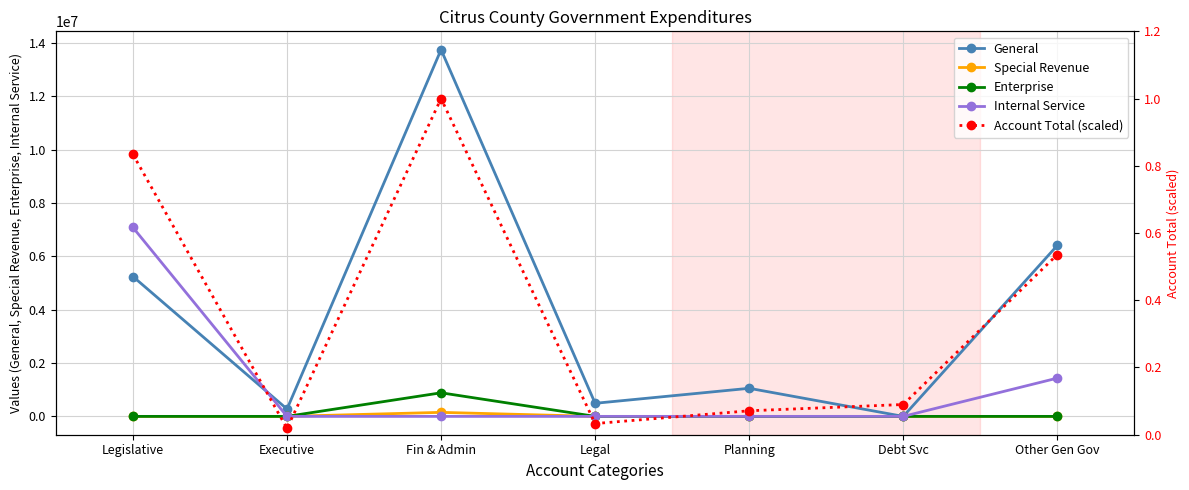

In Account Total (scaled), how many points are higher than both neighbors (excluding endpoints)?

1